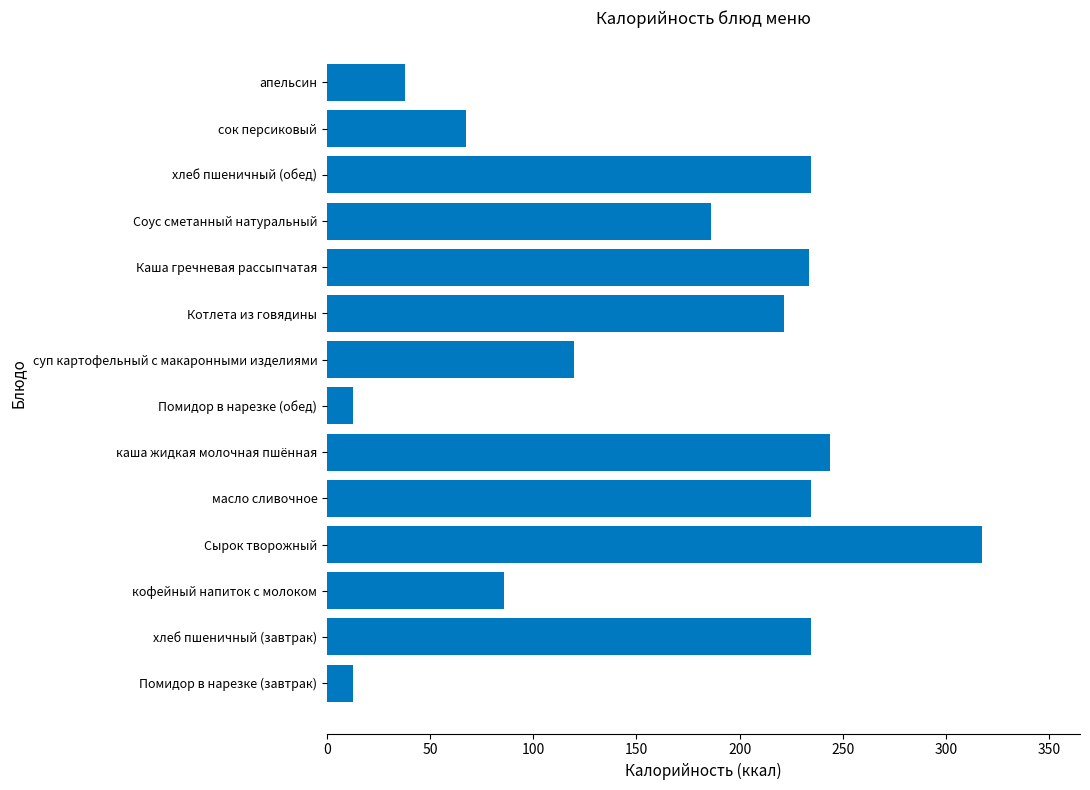

What is the difference between the maximum and minimum values?

304.6